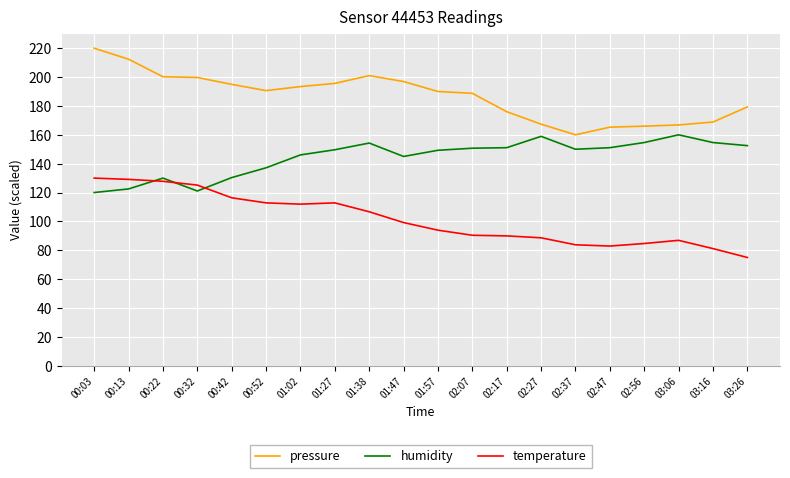

What is the highest value of the humidity series?

160.0